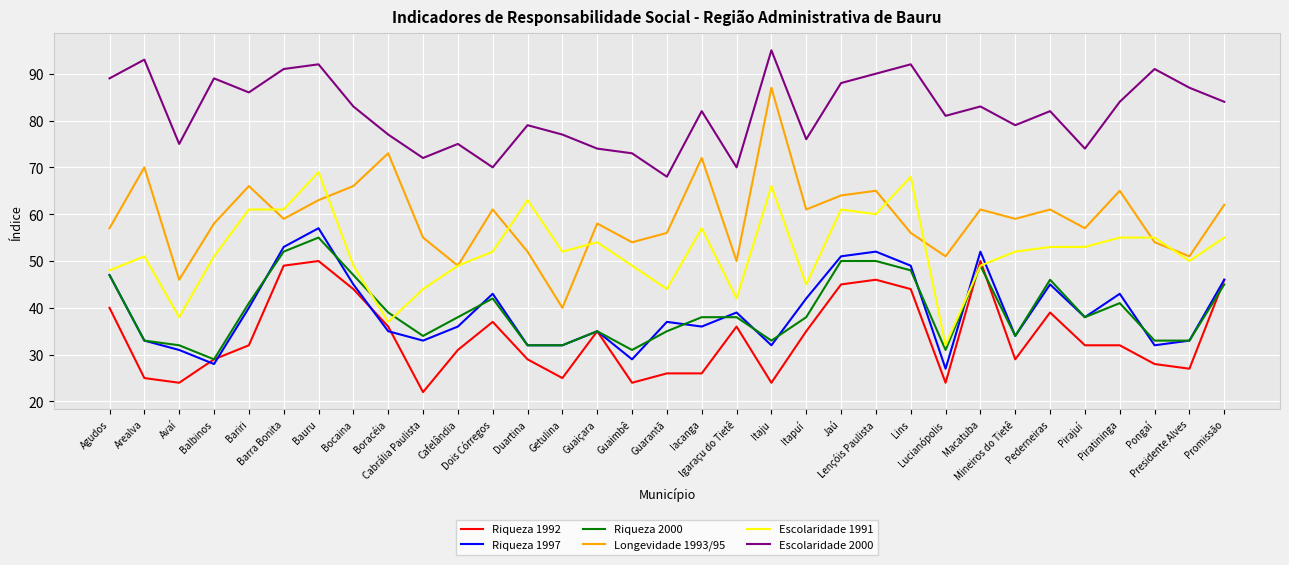

What are all the series names shown in the legend?

Riqueza 1992, Riqueza 1997, Riqueza 2000, Longevidade 1993/95, Escolaridade 1991, Escolaridade 2000